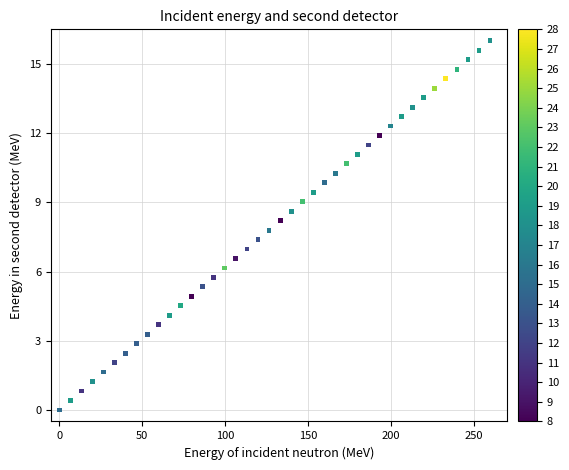

What is the range of Y values (max minus min)?

16.0